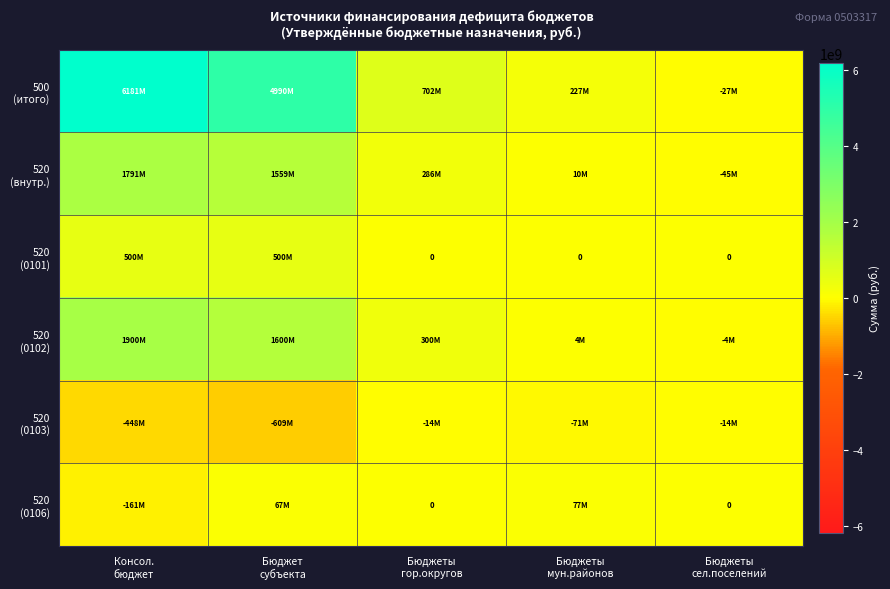

Where does the 520 (0106) series first go above 0?

Бюджет субъекта